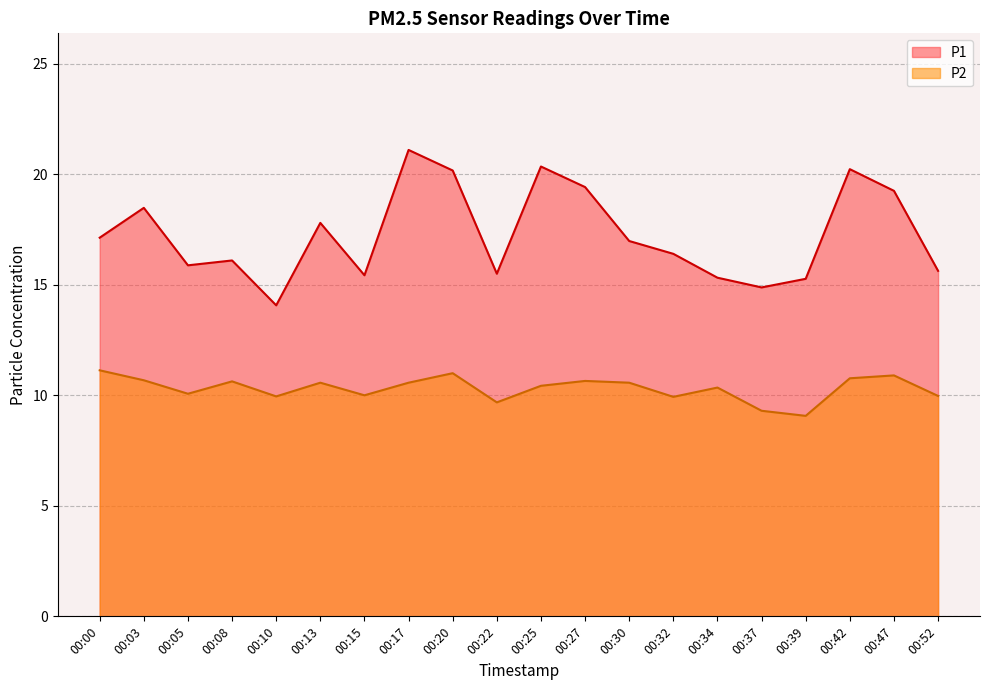

Between 00:05 and 00:52, which series saw the biggest shift?

P1